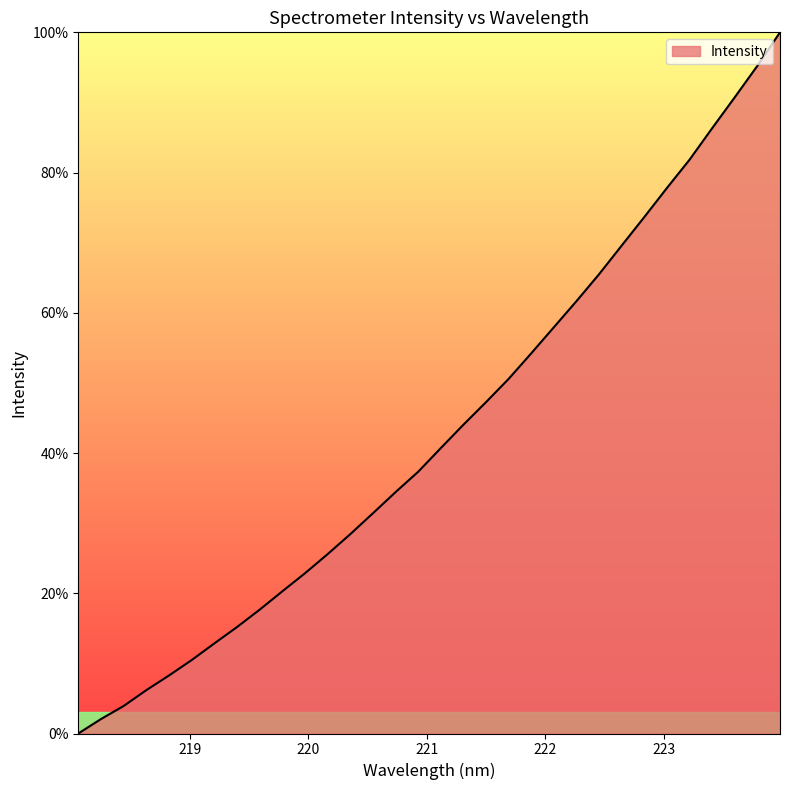

What is the maximum value shown in the chart?

100.0